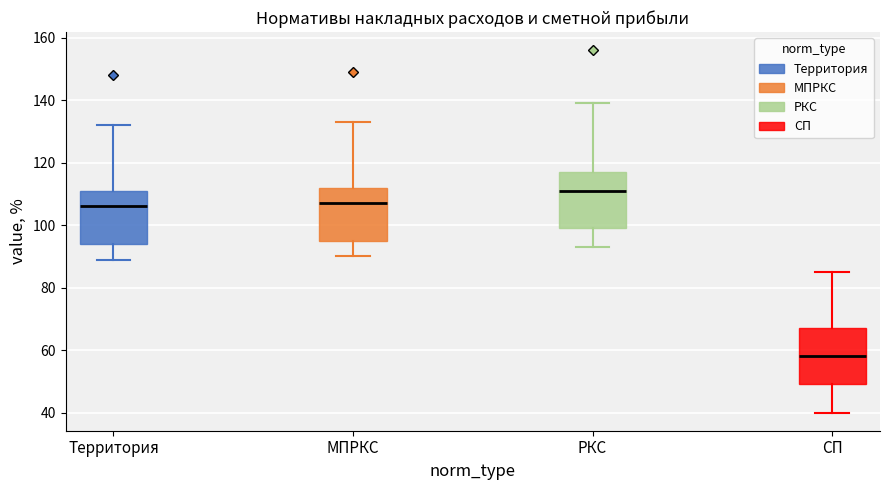

Which box has the highest median line?

РКС